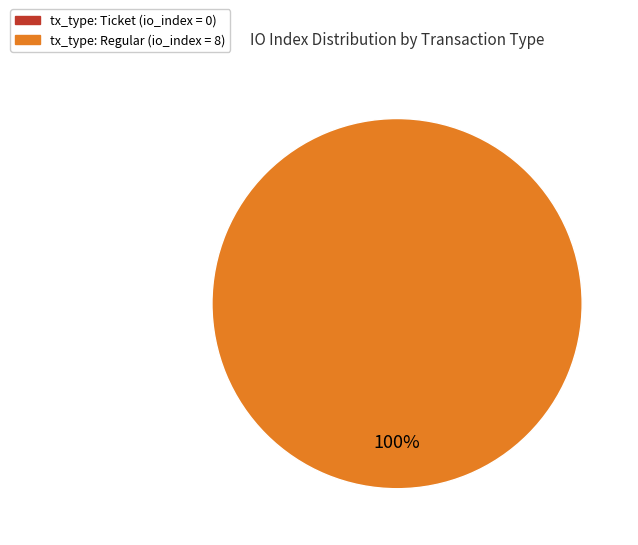

What is the change in value from tx_type: Ticket (io_index=0) to tx_type: Regular (io_index=8)?

+8